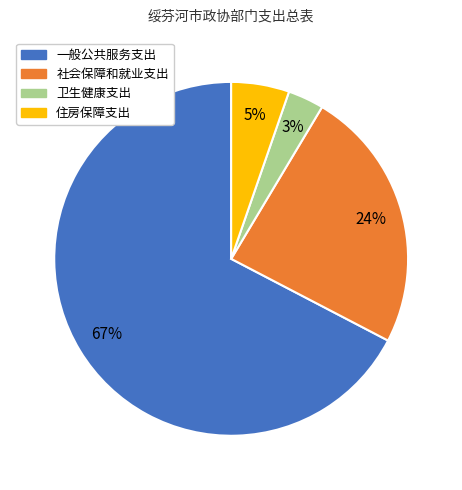

To the nearest percent, what percentage of the pie is 卫生健康支出?

3%